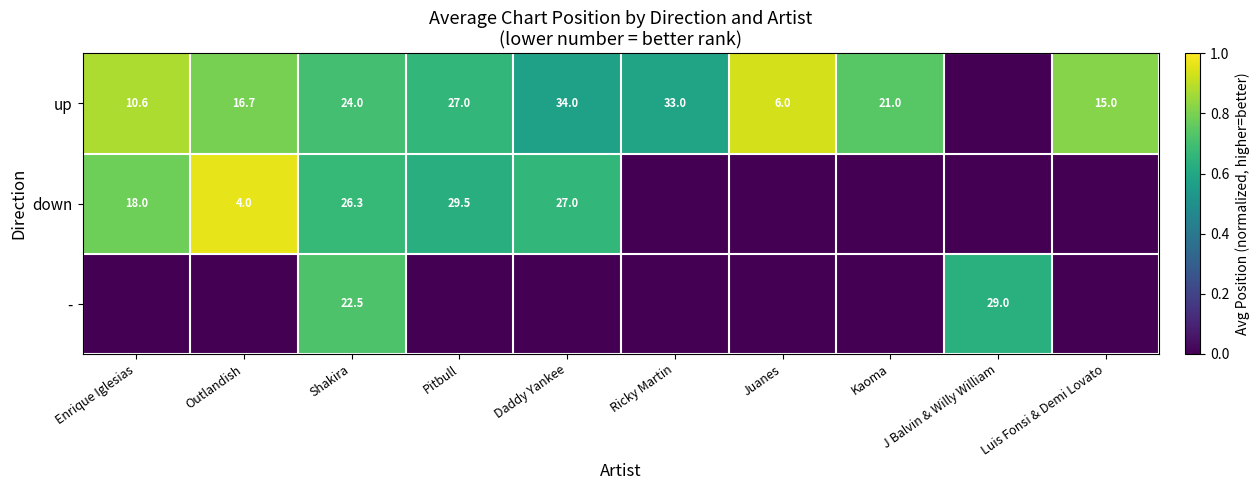

The up series shows 22.8 at Luis Fonsi & Demi Lovato. True or false?

False